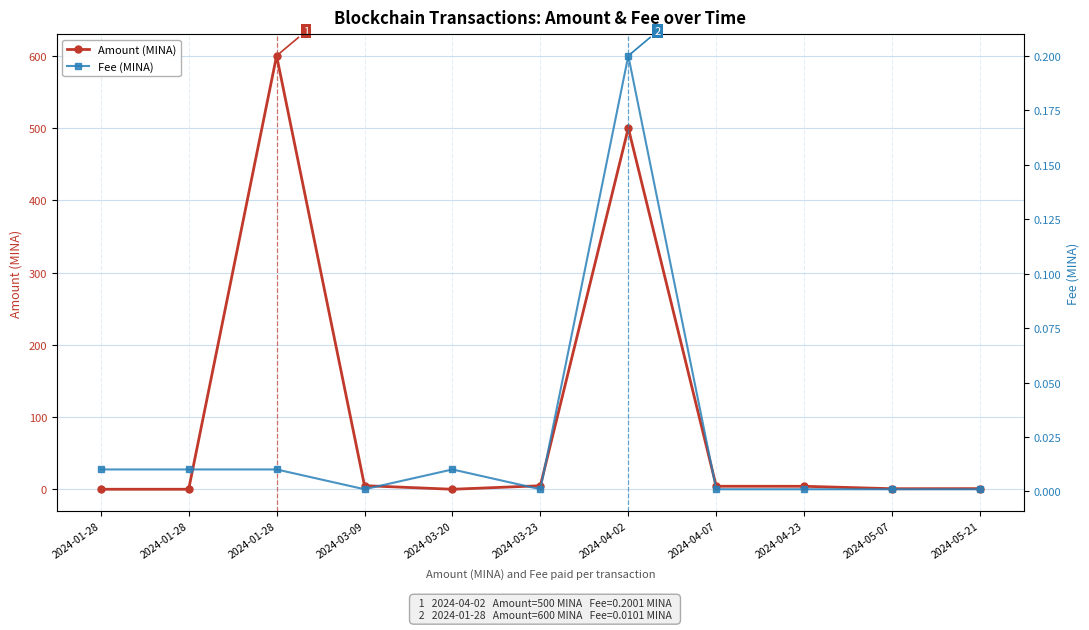

Reading right to left, list all the values displayed in this chart.

Amount (MINA): 2024-05-21=0.9	2024-05-07=0.8	2024-04-23=4.1	2024-04-07=4.1	2024-04-02=500.0	2024-03-23=4.9	2024-03-20=0.0	2024-03-09=5.0	2024-01-28=600.0	2024-01-28=0.0	2024-01-28=0.0
Fee (MINA): 2024-05-21=0.0	2024-05-07=0.0	2024-04-23=0.0	2024-04-07=0.0	2024-04-02=0.2	2024-03-23=0.0	2024-03-20=0.0	2024-03-09=0.0	2024-01-28=0.0	2024-01-28=0.0	2024-01-28=0.0